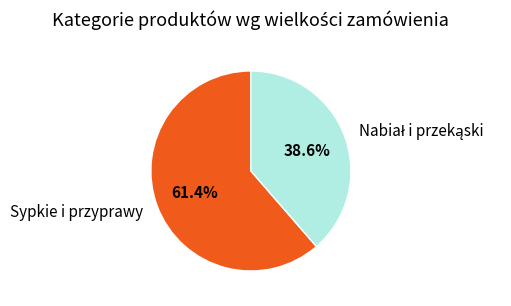

How many segments does this pie chart have?

2